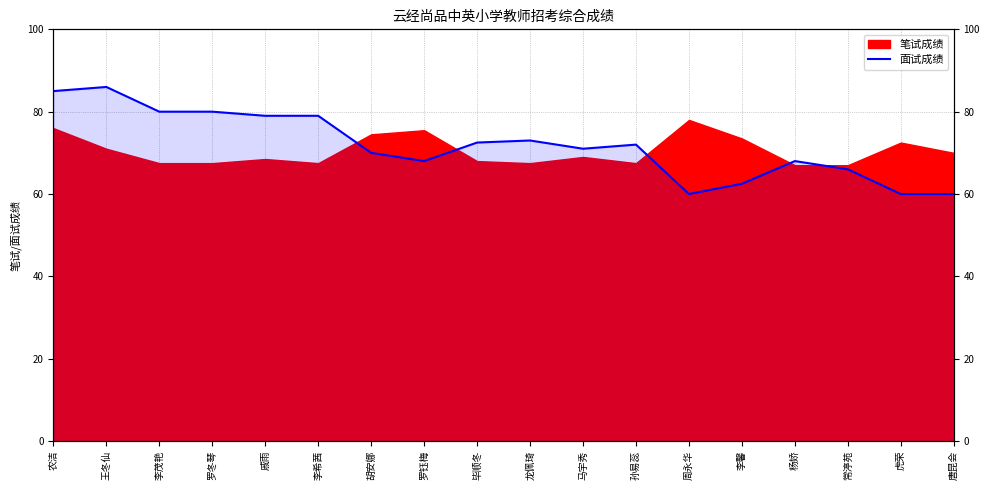

True or false: there are more than 1 points higher than both neighbors.

True